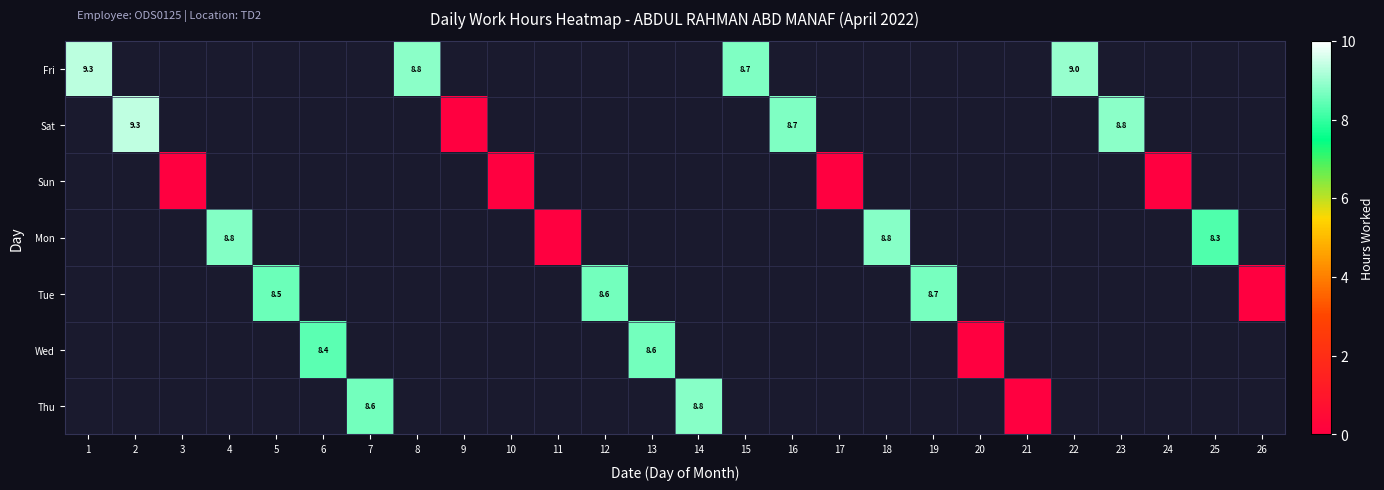

At which category does the chart reach its minimum across all series?

9